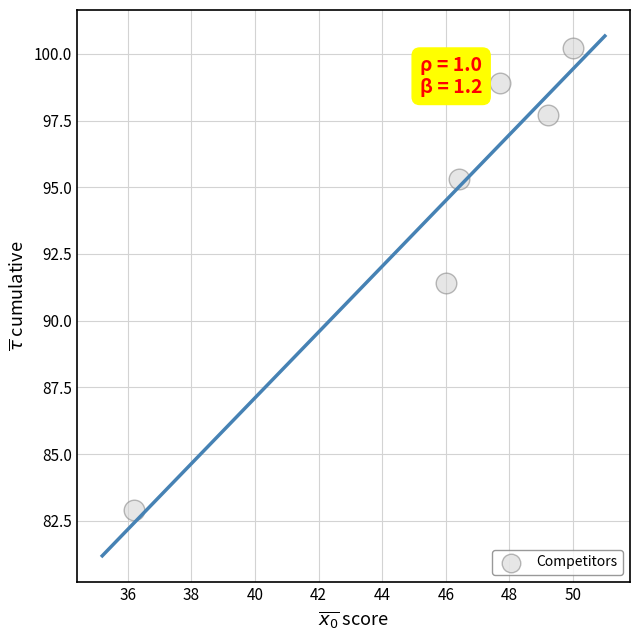

What is the average Y value?

94.4